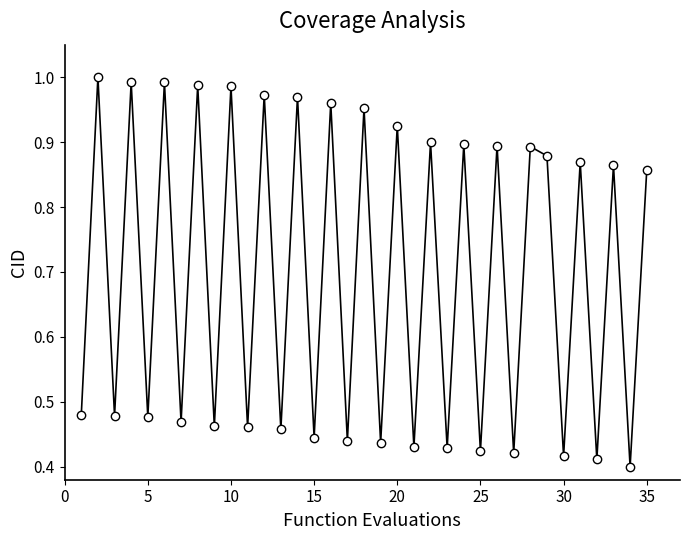

What is the difference between the maximum and minimum values?

0.6